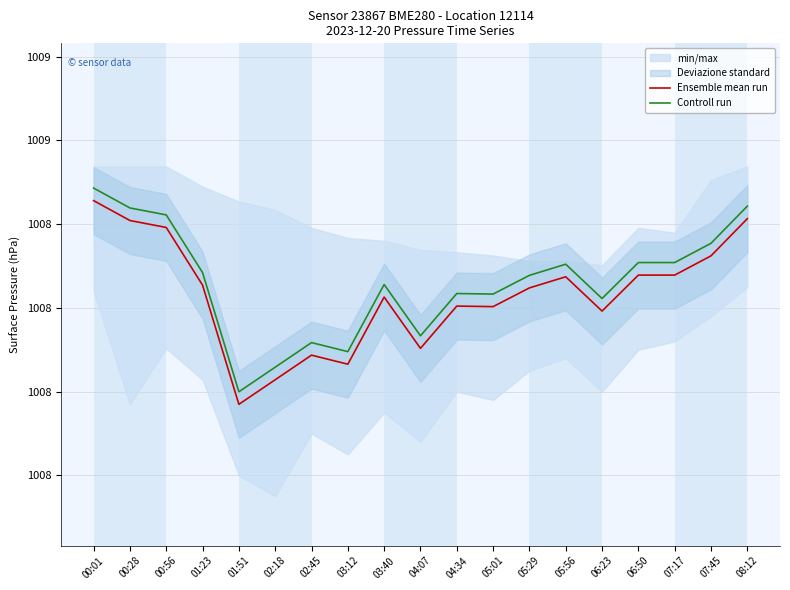

At 05:29, list the series in order from largest to smallest.

Controll run, Ensemble mean run